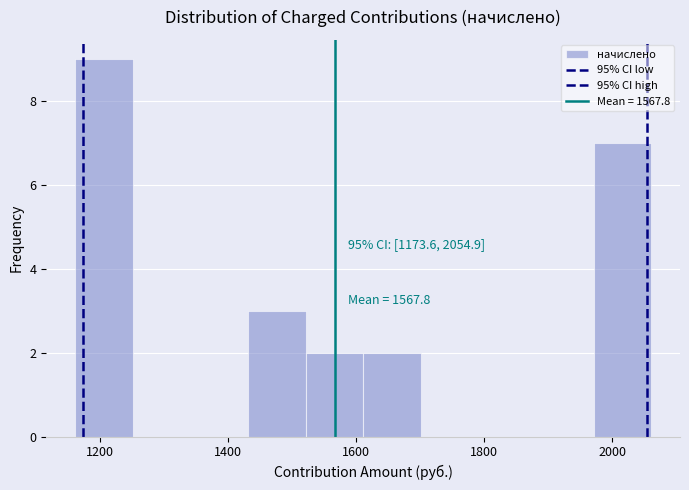

Over which range of the x-axis is the bar tallest?

1160 to 1260